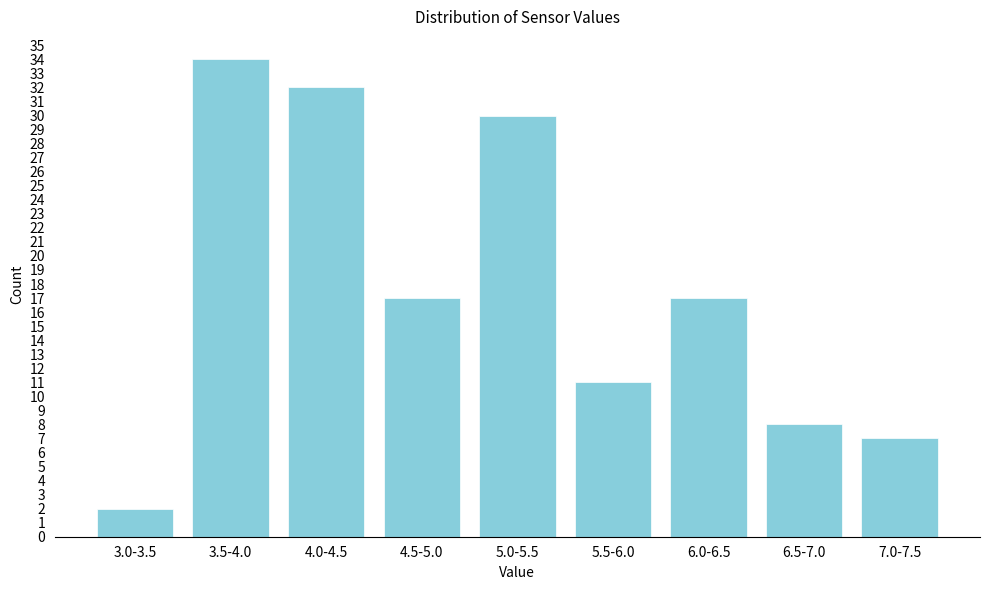

Reading right to left, transcribe all the data shown in this chart.

7.0-7.5=7	6.5-7.0=8	6.0-6.5=17	5.5-6.0=11	5.0-5.5=30	4.5-5.0=17	4.0-4.5=32	3.5-4.0=34	3.0-3.5=2